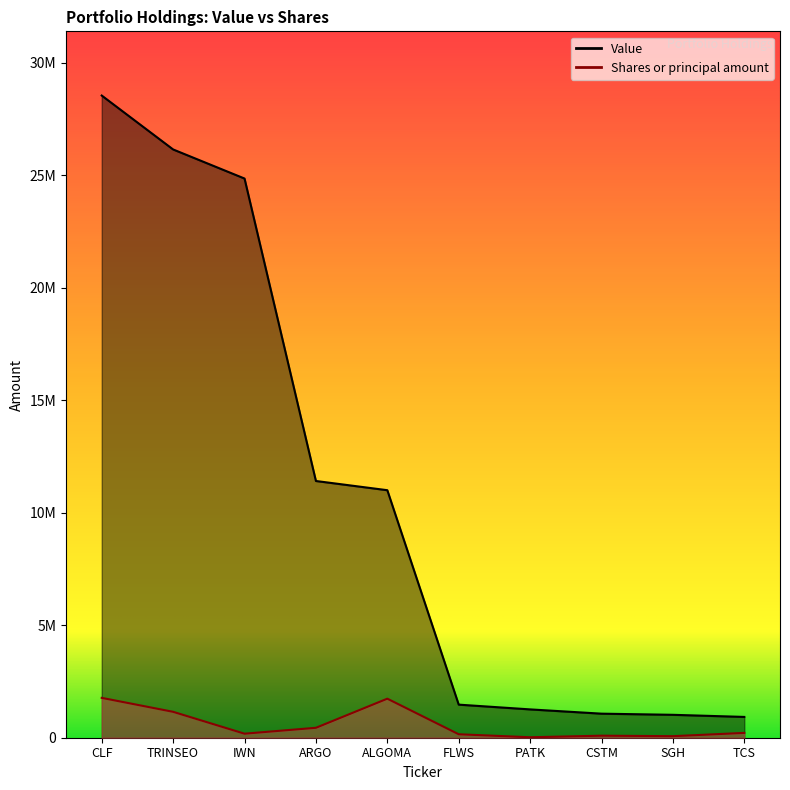

At how many categories does at least one series exceed 16024979?

3